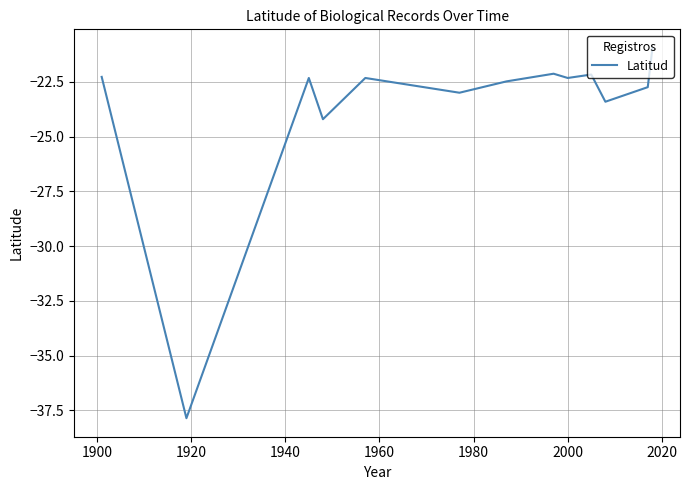

What is the maximum value shown in the chart?

-20.9